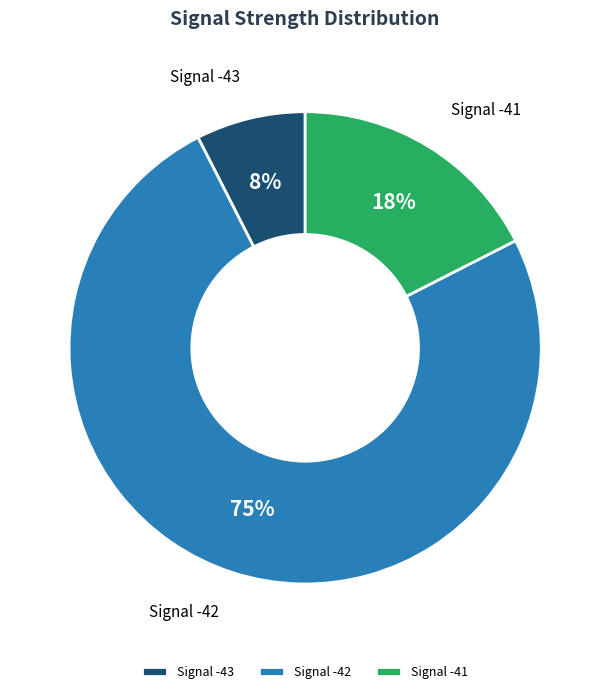

Rank the categories by value from highest to lowest.

Signal -42, Signal -41, Signal -43